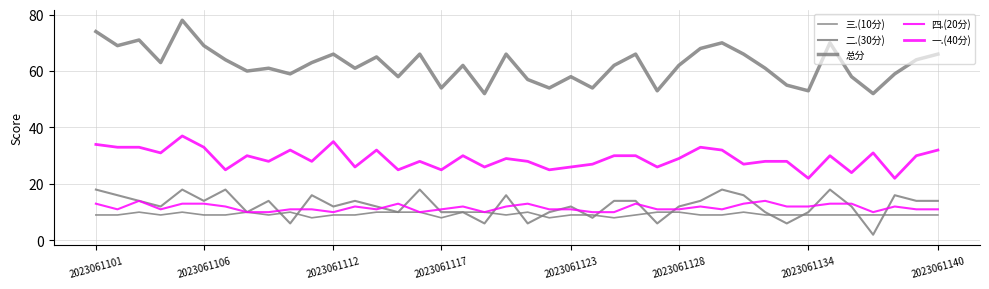

Does the chart have visible grid lines?

Yes